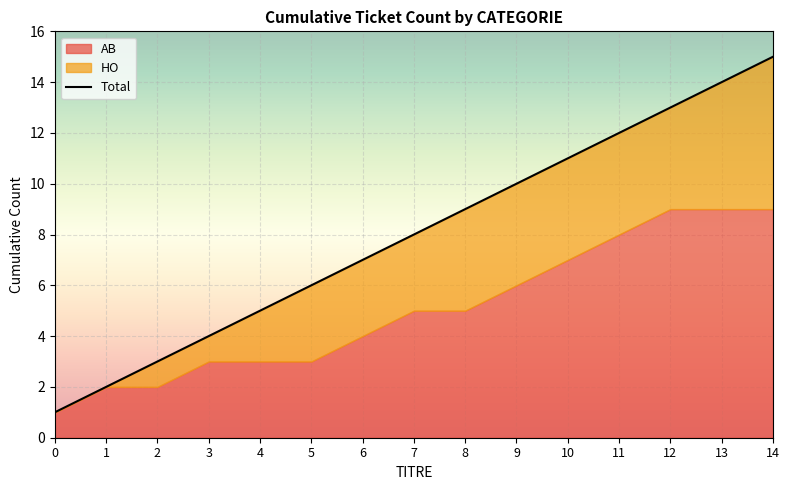

The value at 9 is 10. True or false?

True